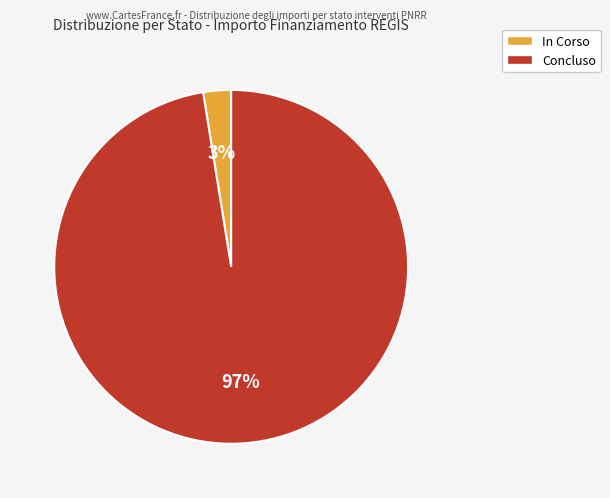

To the nearest percent, what portion does Concluso represent?

97%